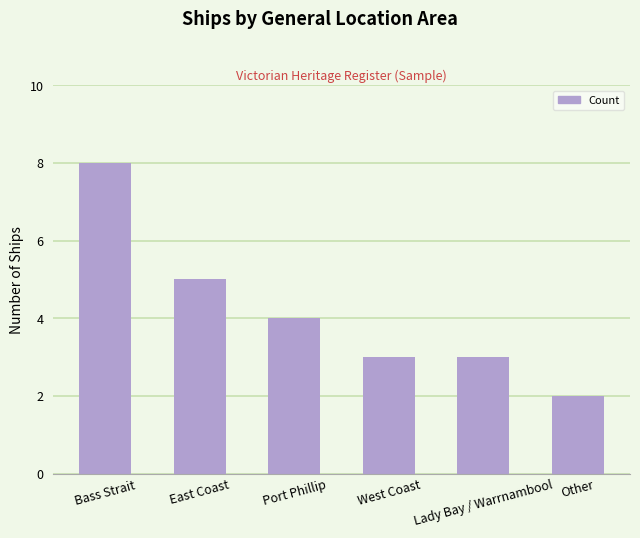

Reading left to right, extract all data points from this chart.

Bass Strait=8	East Coast=5	Port Phillip=4	West Coast=3	Lady Bay / Warrnambool=3	Other=2